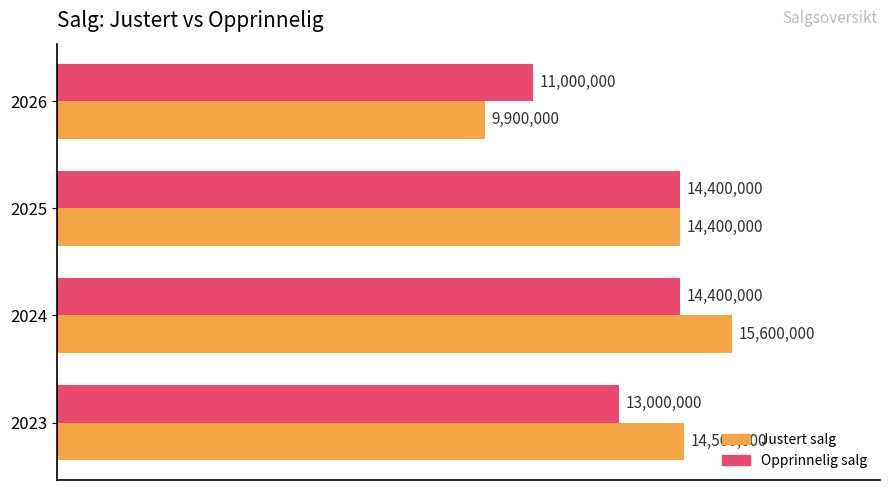

What are all the series names shown in the legend?

Justert salg, Opprinnelig salg